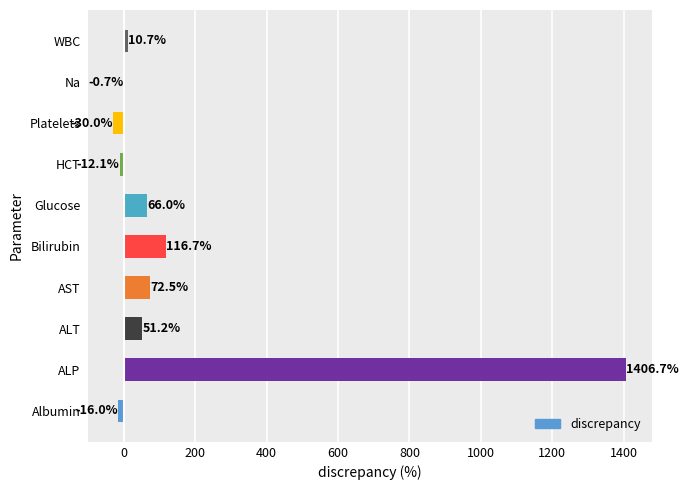

Reading bottom to top, list all the values displayed in this chart.

Albumin=-16.0	ALP=1406.7	ALT=51.2	AST=72.5	Bilirubin=116.7	Glucose=66.0	HCT=-12.1	Platelets=-30.0	Na=-0.7	WBC=10.7